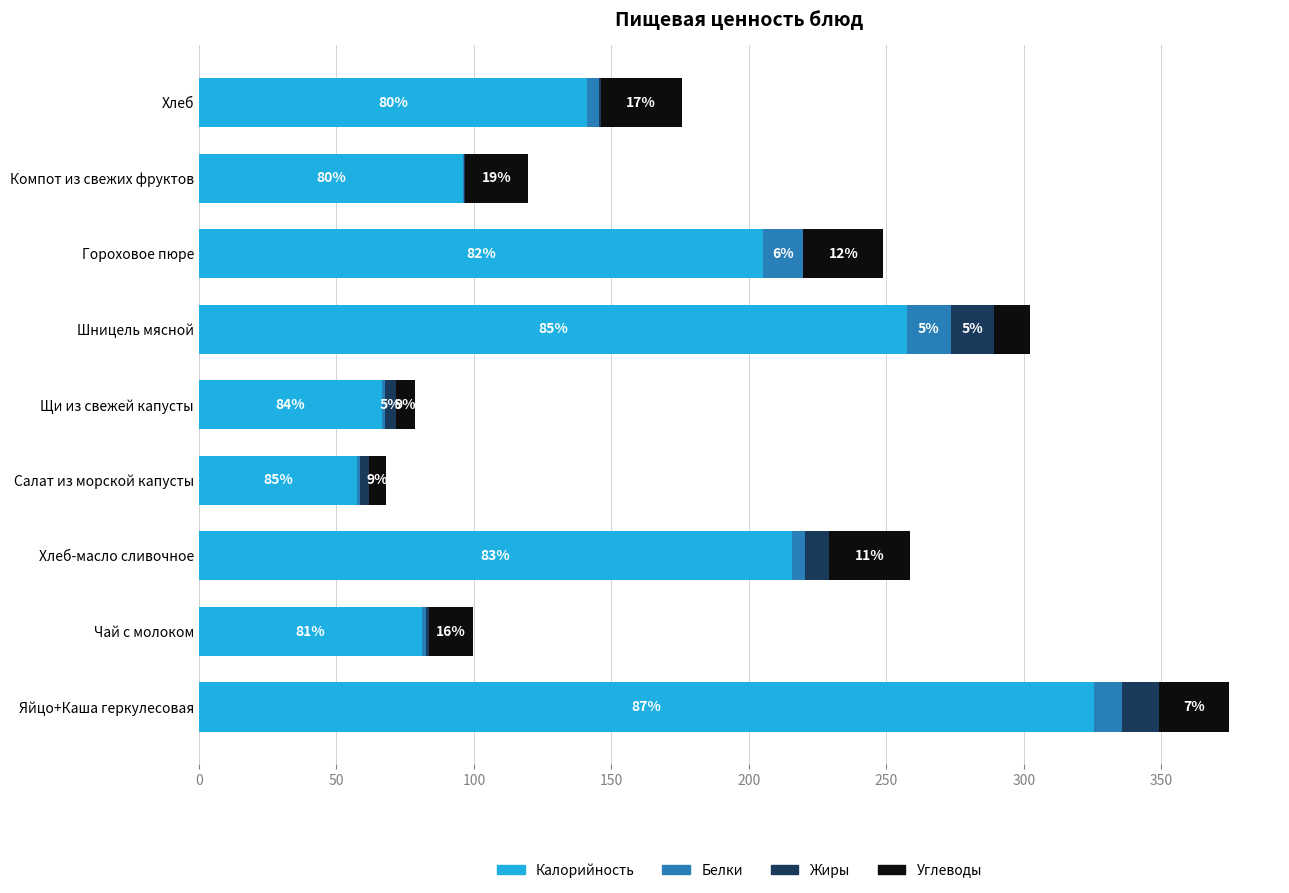

How many series are shown in this chart?

4